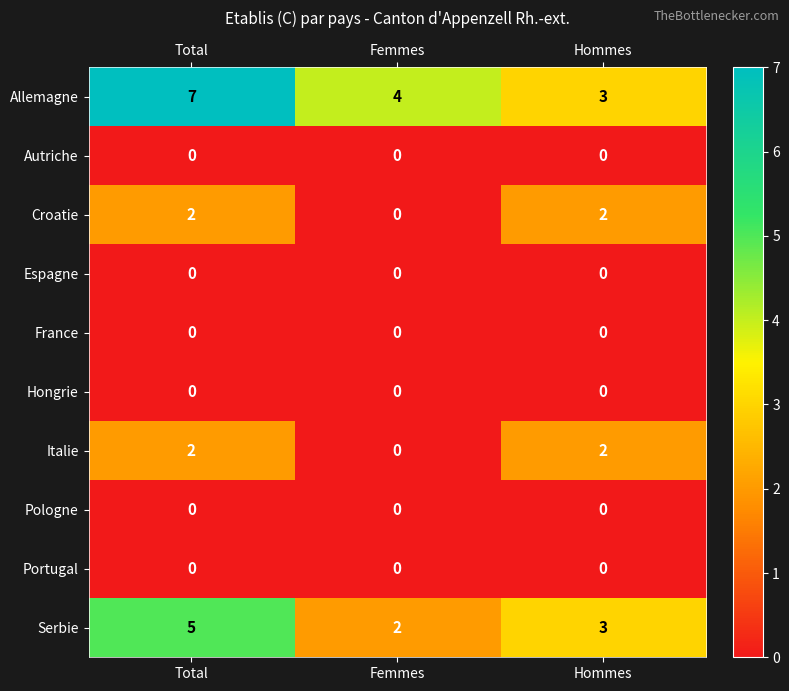

What is the total value across all series at Hommes?

10